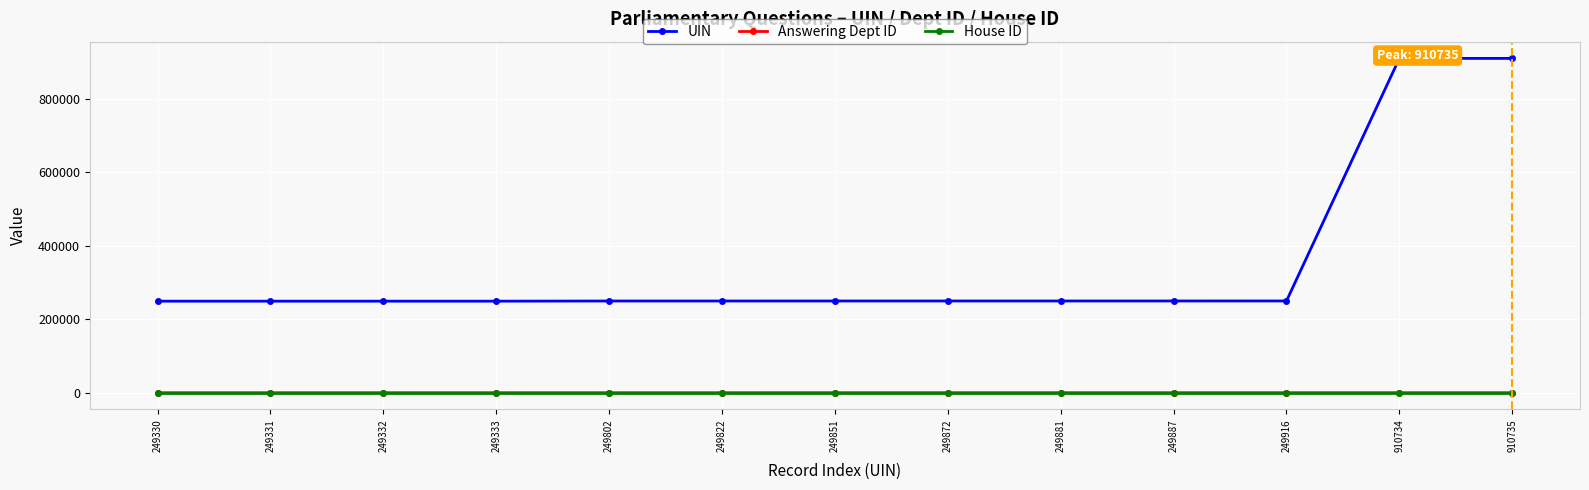

What is the value of the House ID point at the 8th from the left?

1